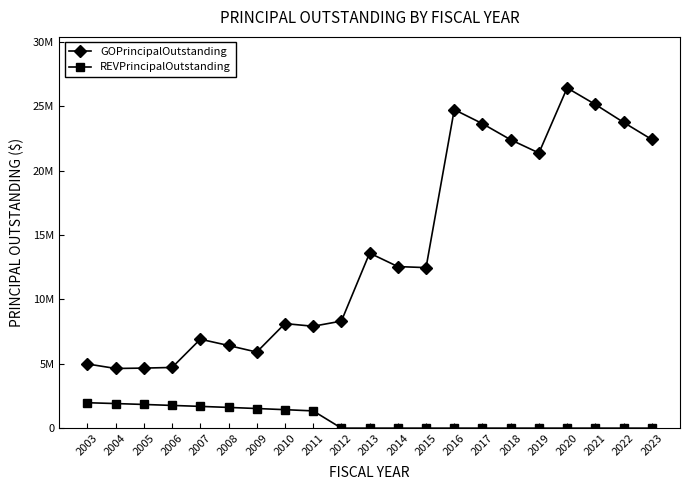

True or false: REVPrincipalOutstanding has more than 2 interior local peaks.

False